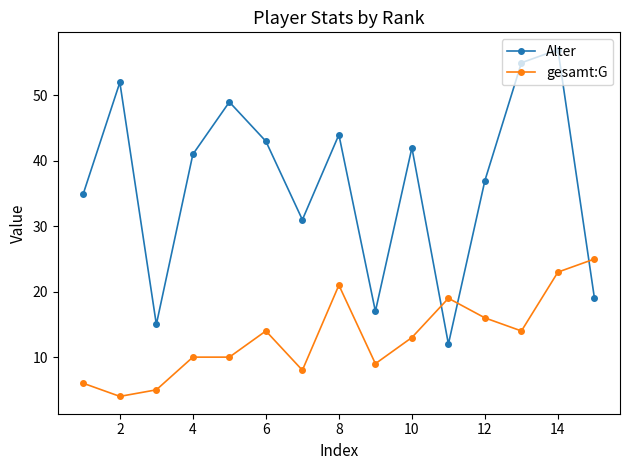

What is the maximum value for gesamt:G?

25